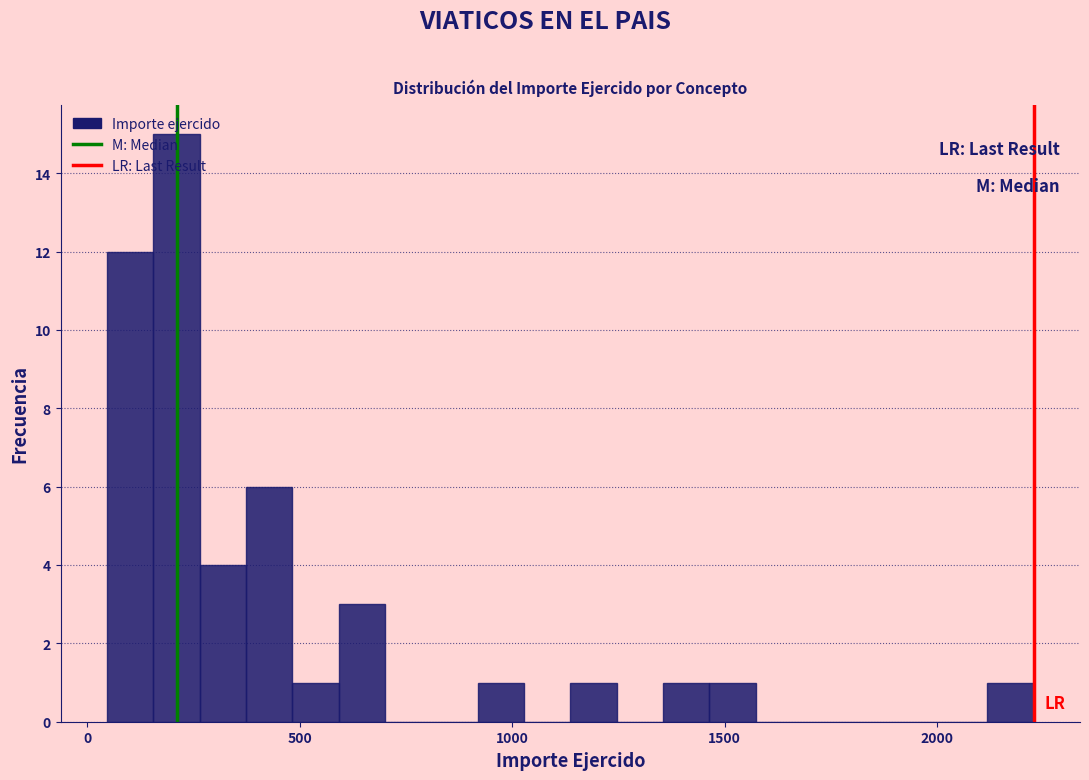

Around what value on the x-axis is the tallest bar? Give the approximate position of its centre, as read against the axis.

200